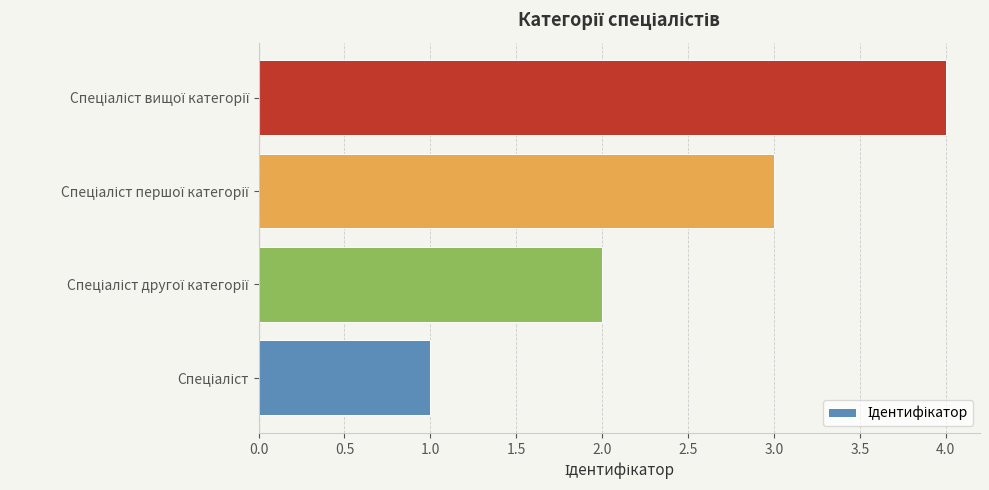

How many bars are there in total?

4